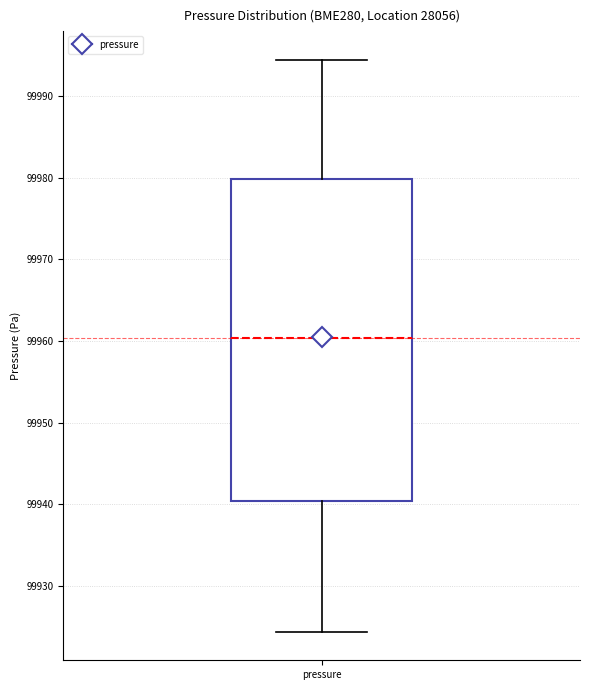

Transcribe this box plot: give where the median line is, the range the box spans, and where the two whiskers end, as read against the y-axis. The values are not printed on the chart, so give them approximately, as read against the axis.

median 99960, box 99940 to 99980, whiskers 99924 to 99994